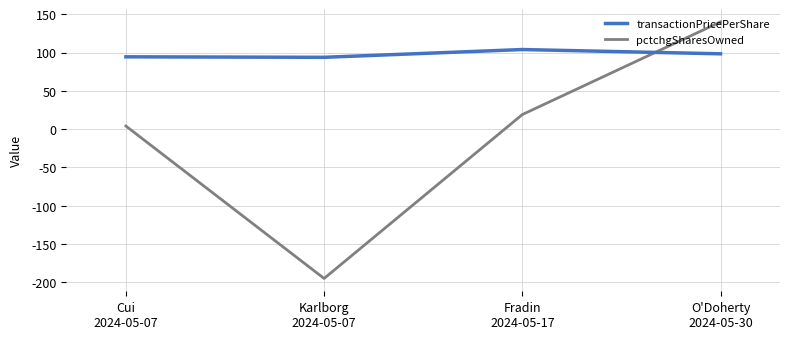

Rank the series by their maximum value, from lowest to highest.

transactionPricePerShare, pctchgSharesOwned